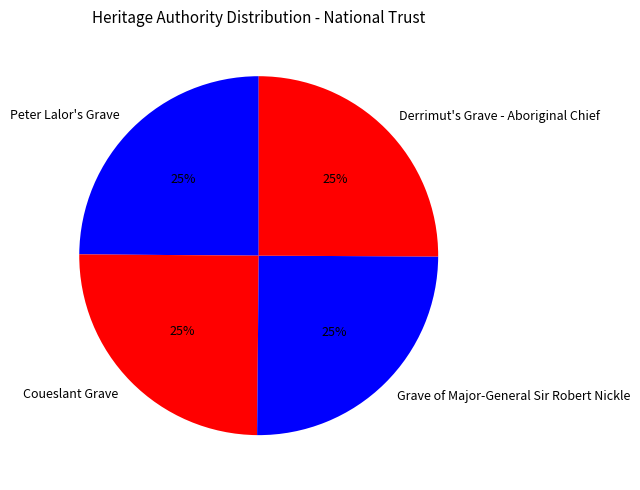

True or false: Coueslant Grave accounts for 12% of the total.

False